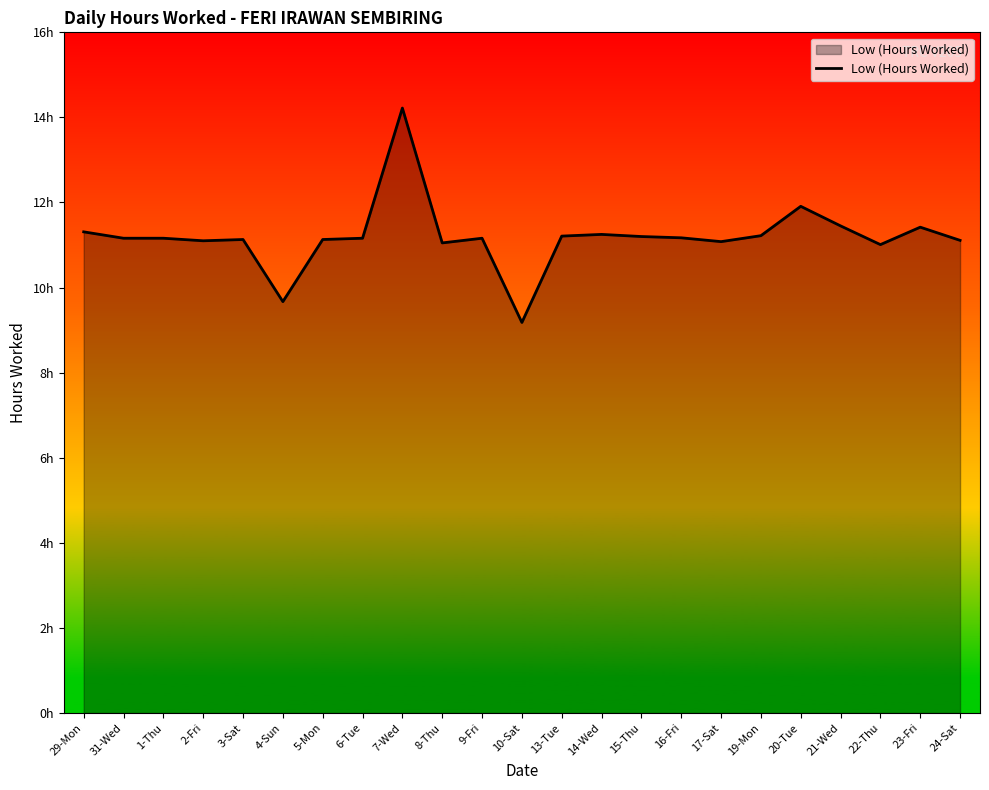

Where is the data nearest to the value 11?

22-Thu